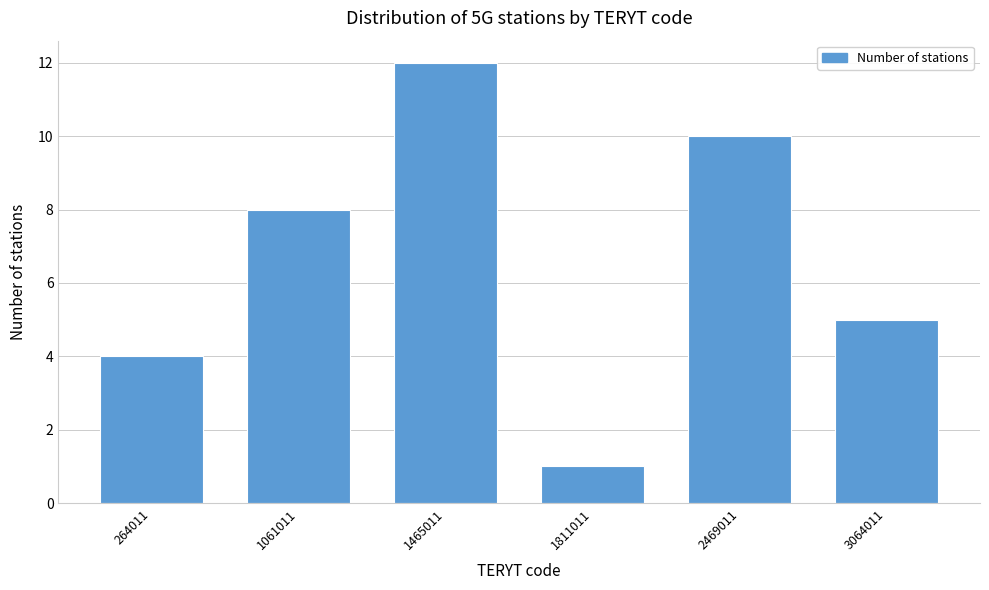

Reading right to left, extract all data points from this chart.

3064011=5	2469011=10	1811011=1	1465011=12	1061011=8	264011=4